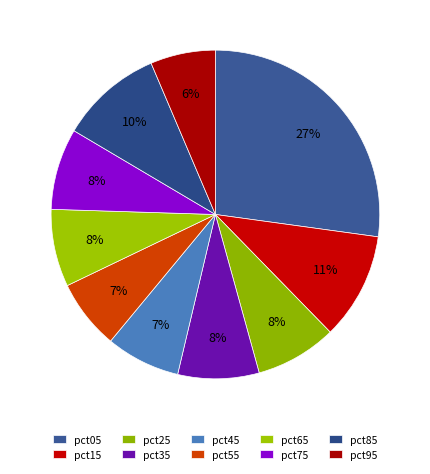

To the nearest percent, what is the difference between the largest and smallest slice percentages?

21%